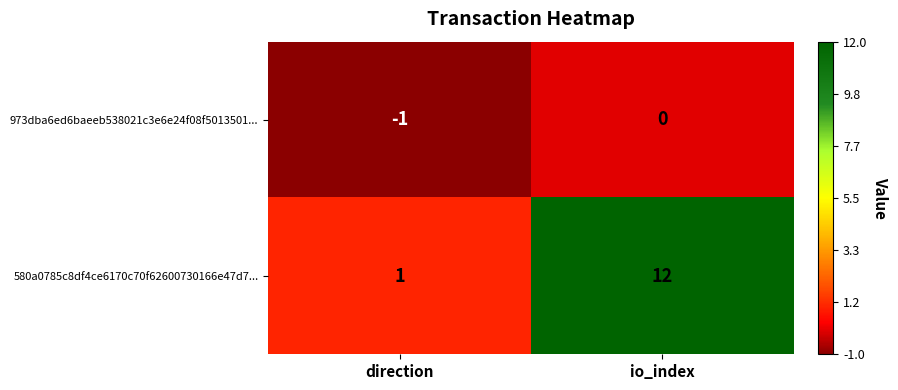

True or false: 973dba6ed6baeeb538021c3e6e24f08f5013501... has a value of -1 at direction.

True